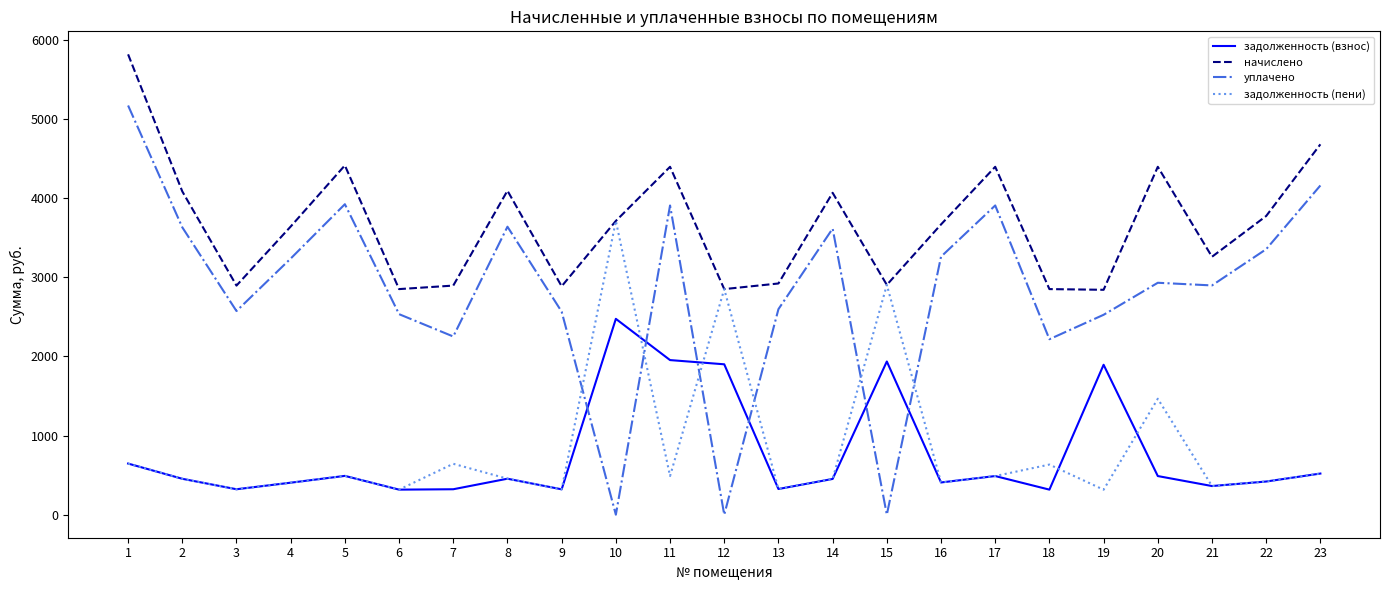

What is the highest value of the задолженность (взнос) series?

2475.4